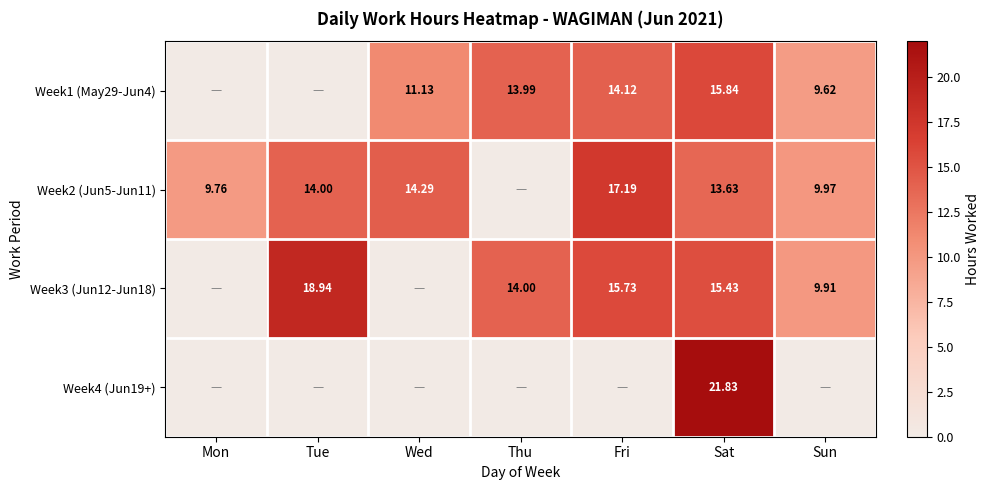

Is the value of Week2 (Jun5-Jun11) at Thu greater than the value of Week4 (Jun19+) at Thu?

No